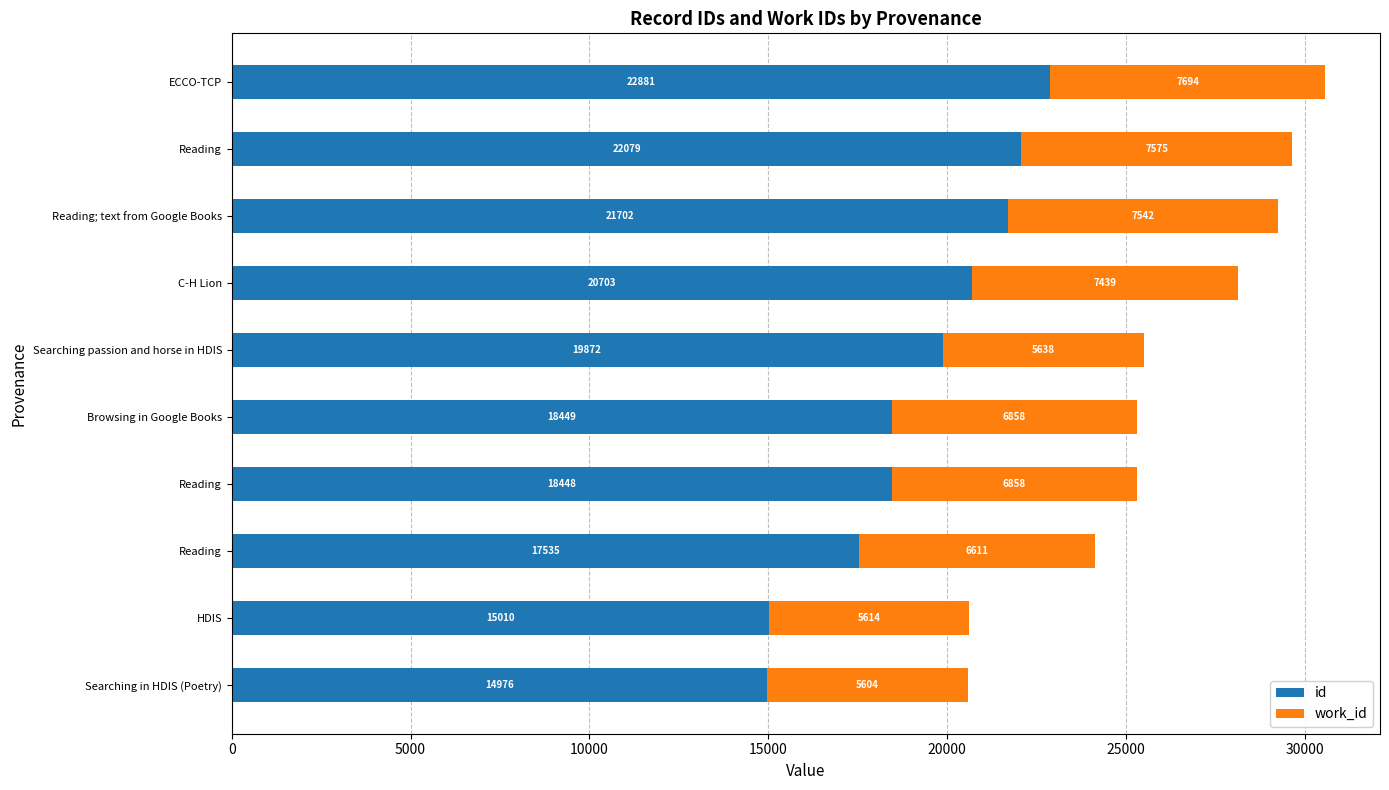

What are all the series names shown in the legend?

id, work_id